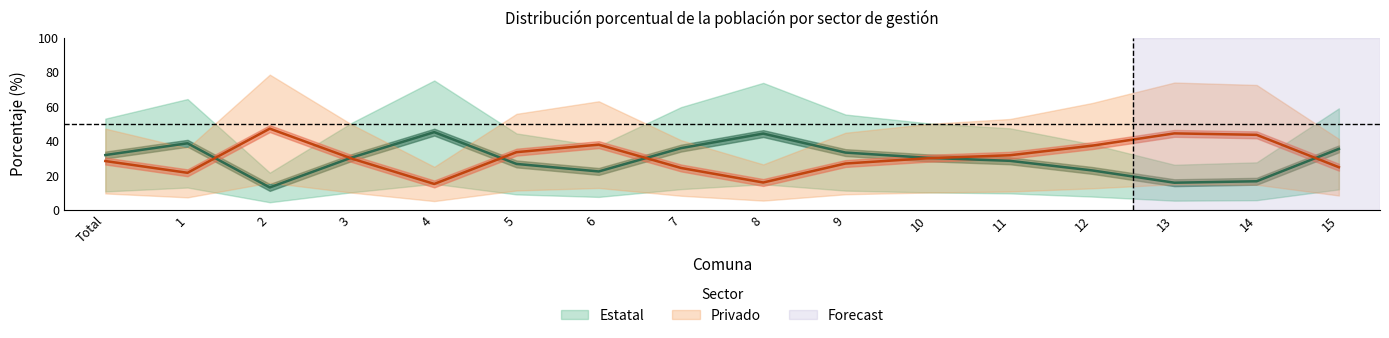

Which series has the largest range (max minus min)?

Estatal